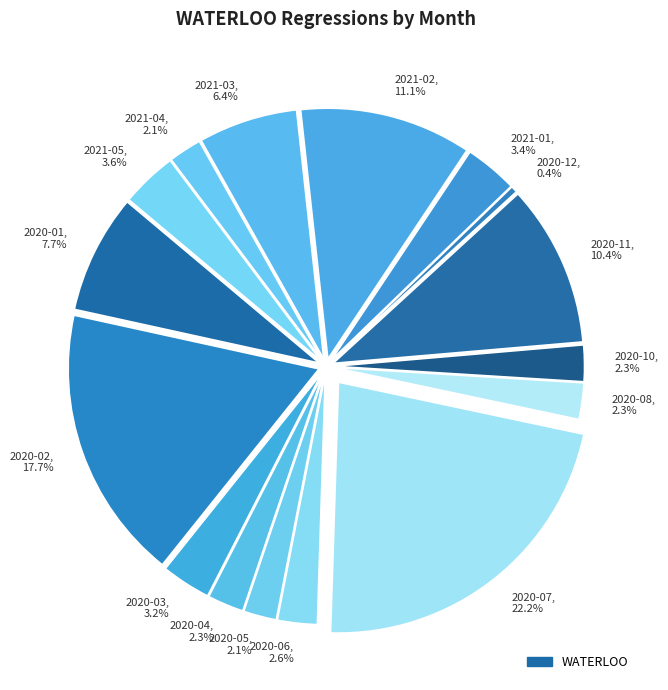

What is the ratio of the value at 2020-07 to the value at 2020-06?

8.7